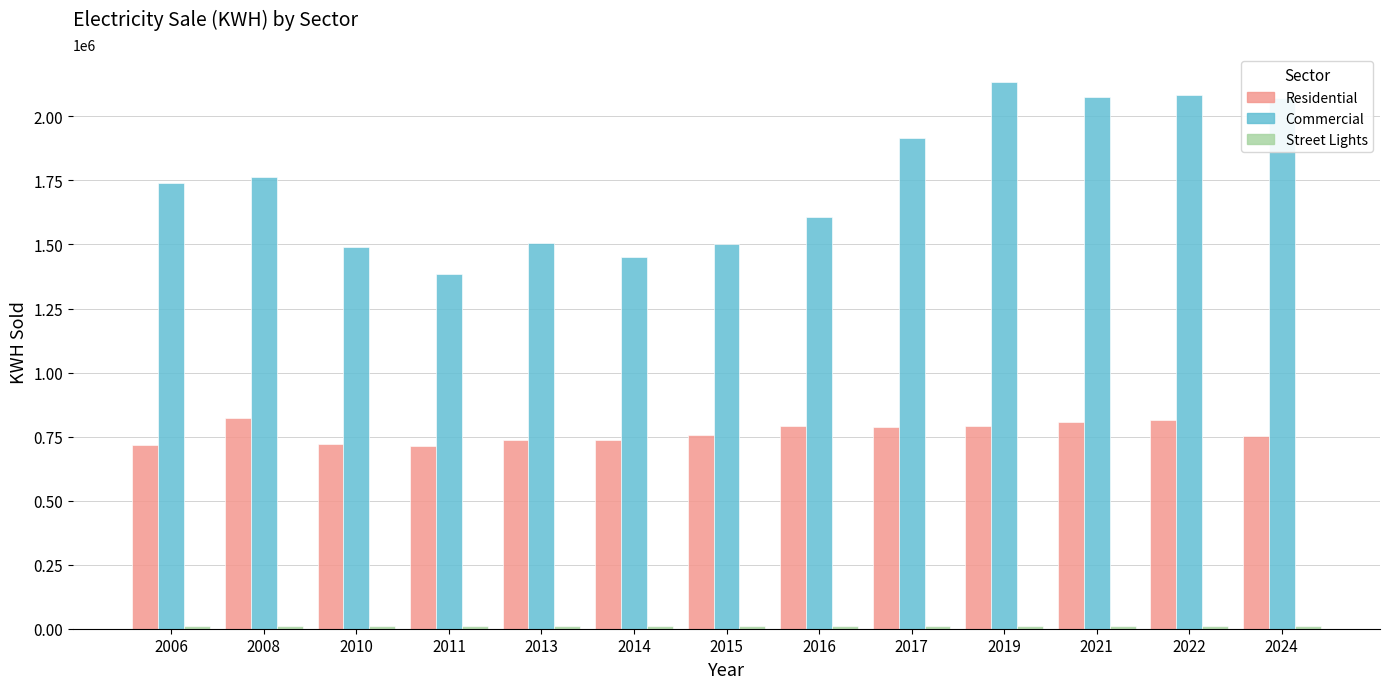

What is the sum of all Commercial values?

22722962